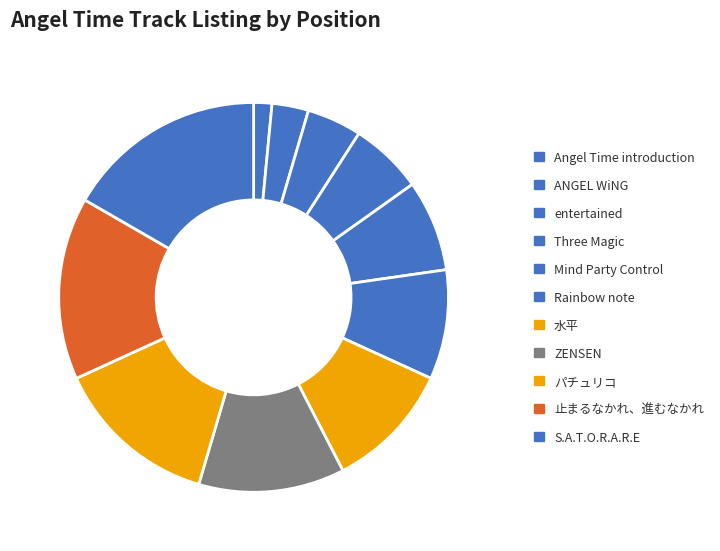

Do Mind Party Control and 止まるなかれ、進むなかれ together represent more than half of the pie?

No